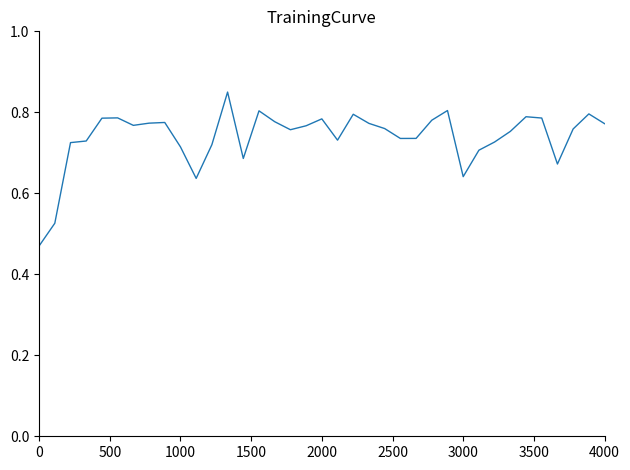

How many lines are shown in the chart?

1